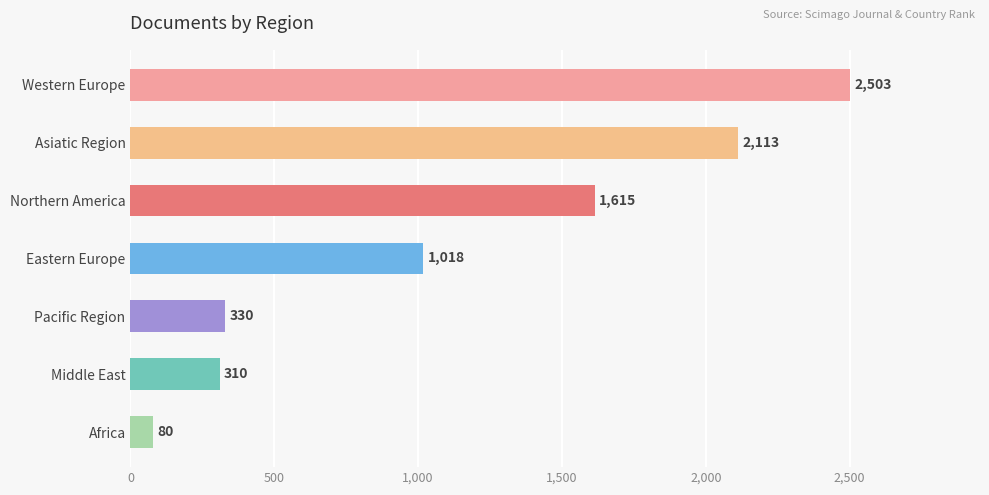

Is it true that the value at Middle East is 143?

False